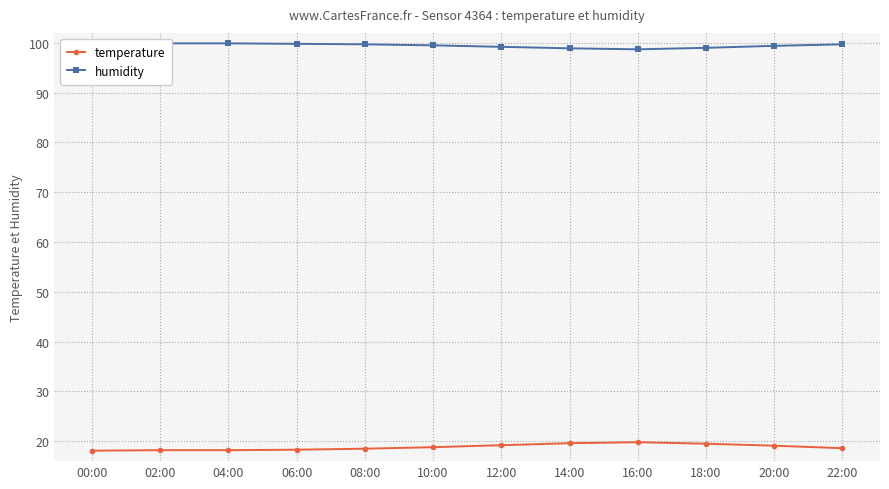

At which category does the chart reach its peak across all series?

00:00